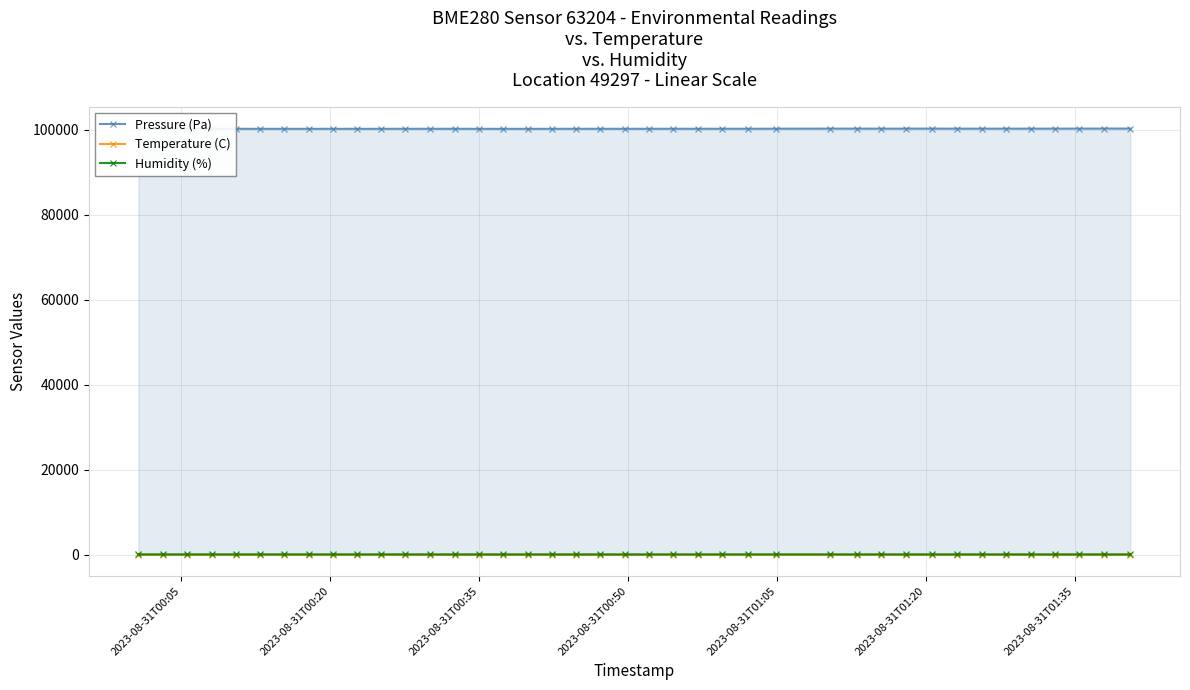

Does the chart have visible grid lines?

Yes